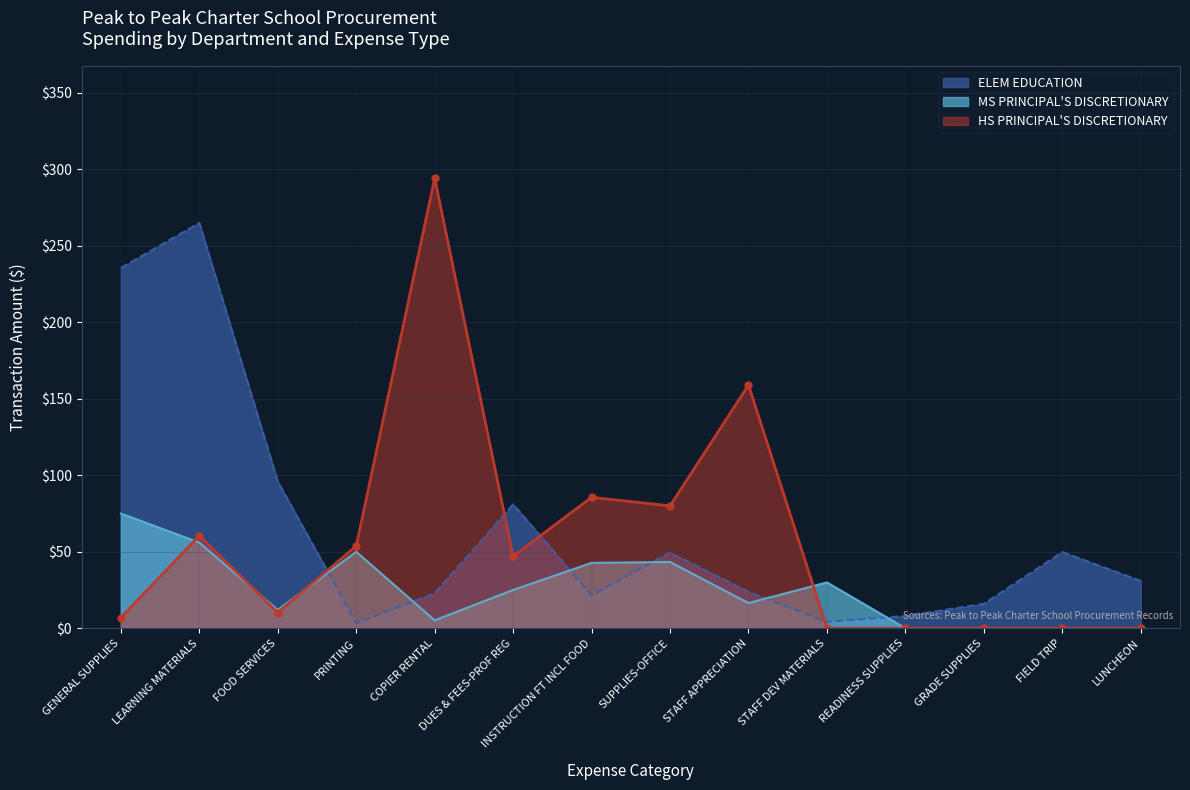

How many lines are shown in the chart?

3